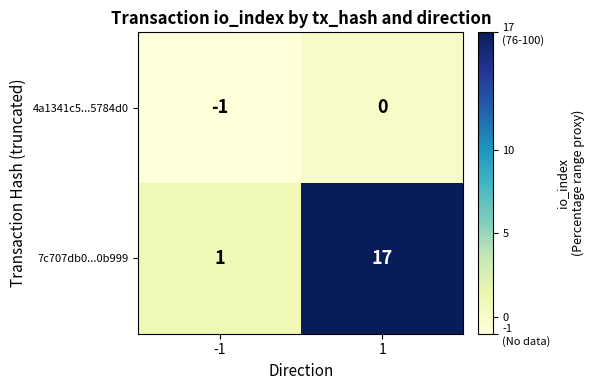

What is the sum of all 7c707db0...0b999 values?

18